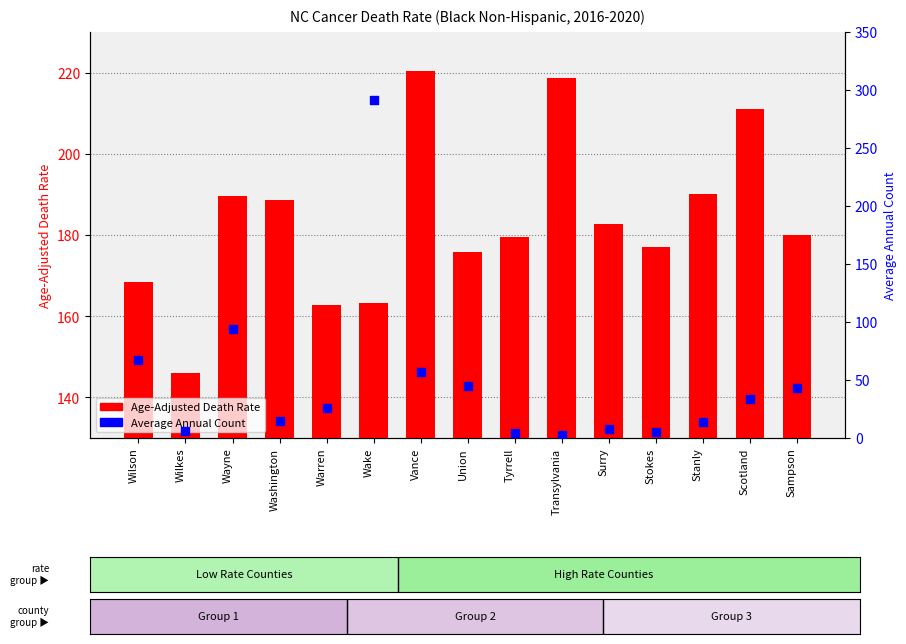

Which series has the largest Y range (max minus min)?

Average Annual Count